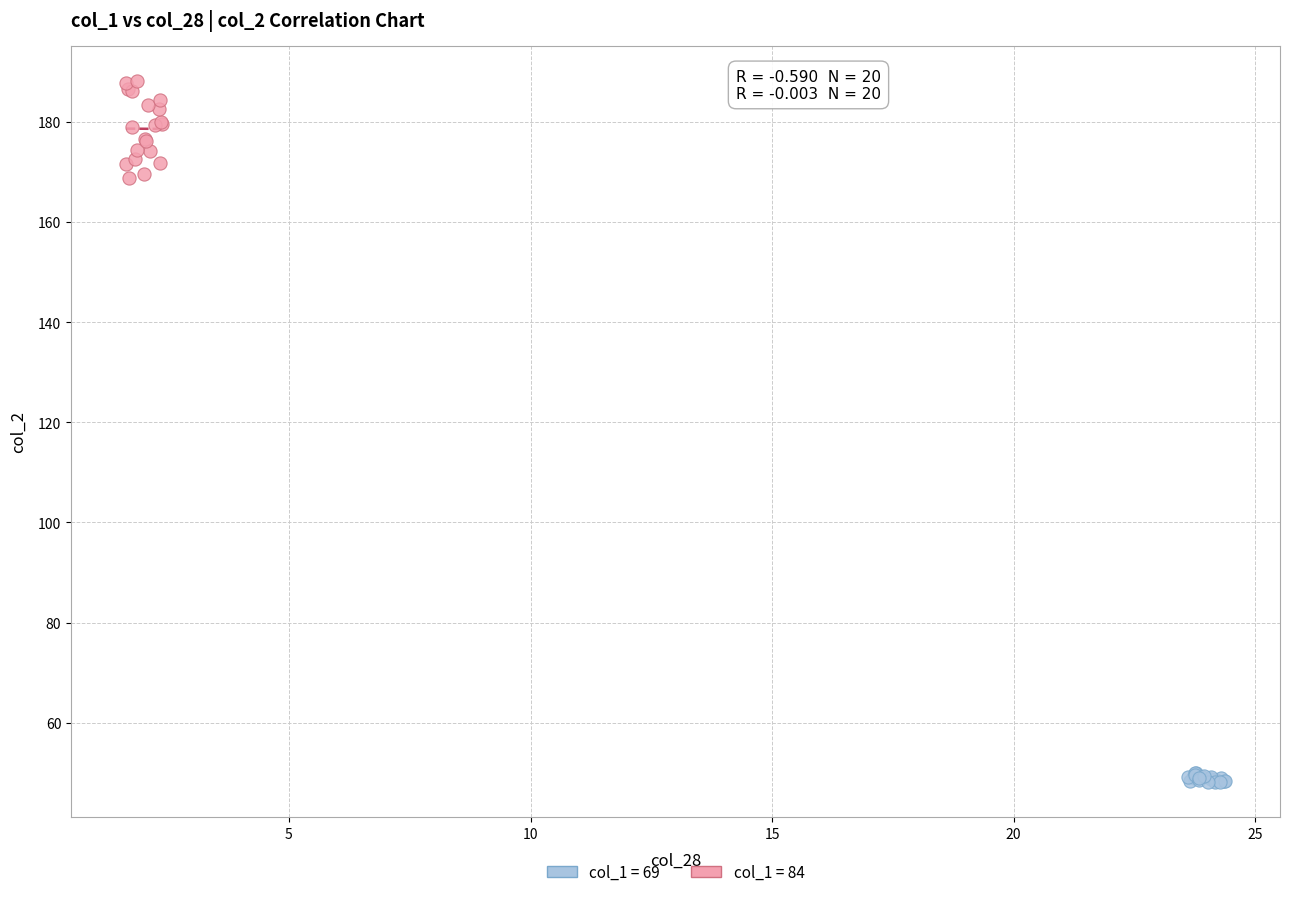

Which series has the largest Y range (max minus min)?

col_1 = 84